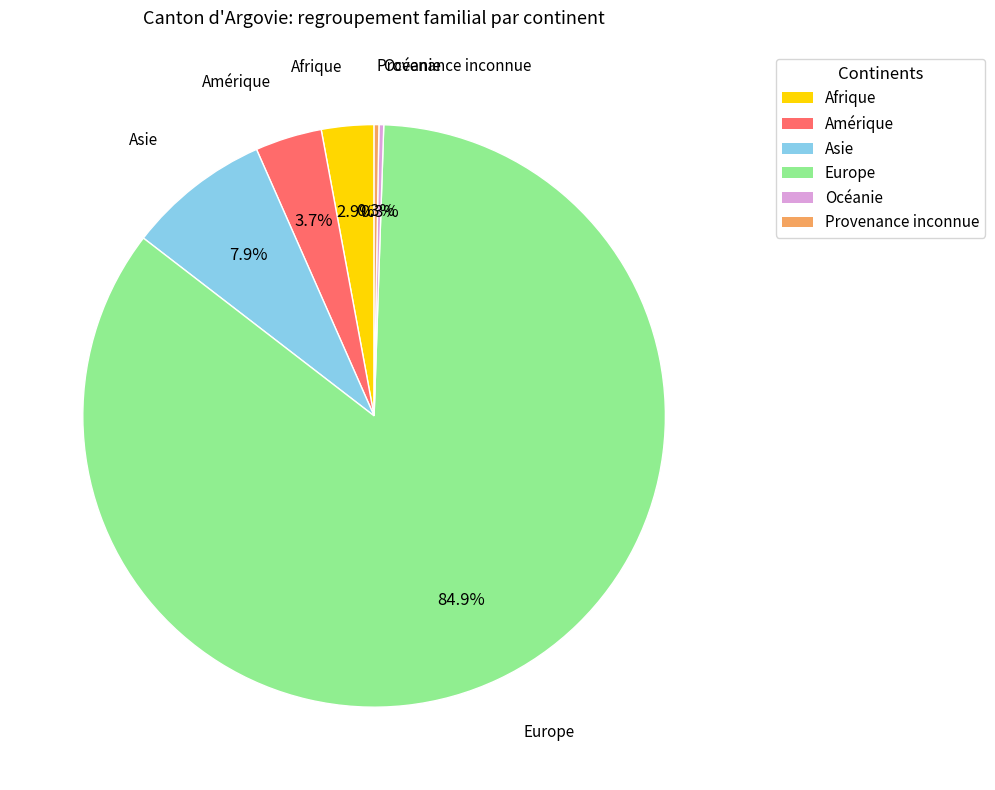

To the nearest percent, what percentage of the pie is Asie?

8%